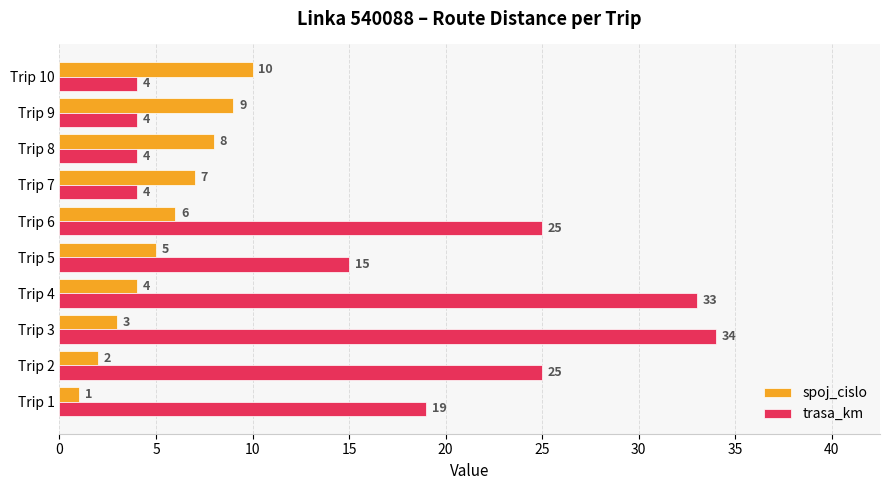

What is the lowest value of the trasa_km series?

4